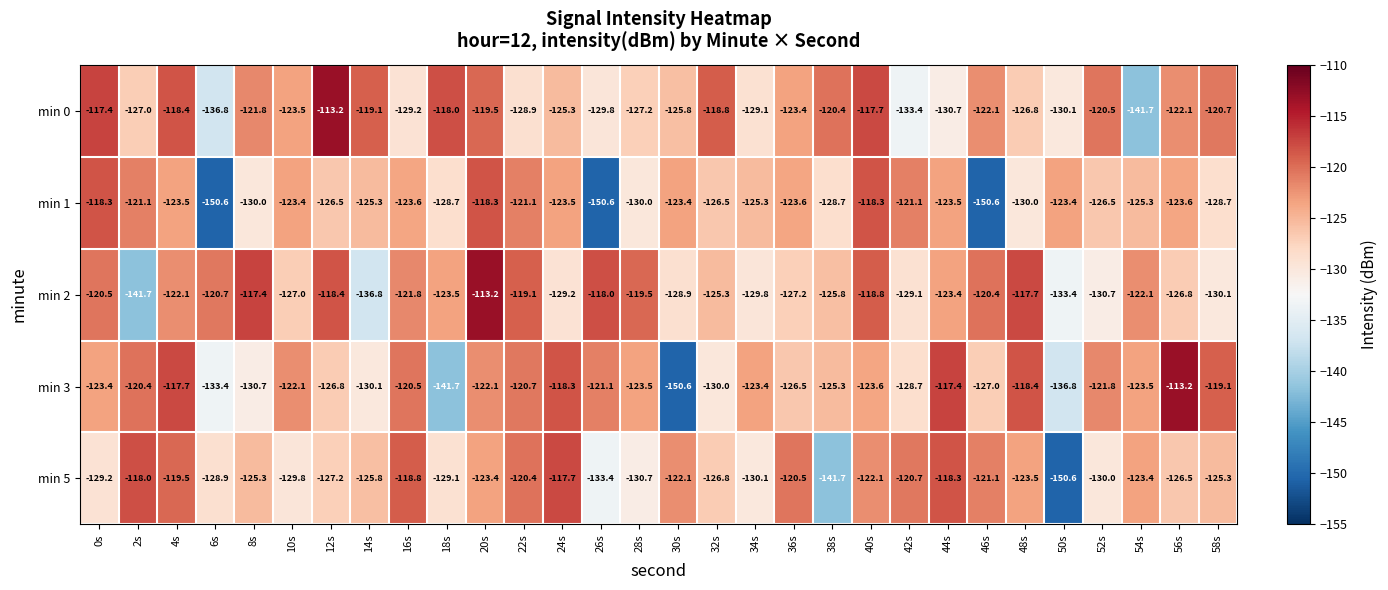

Which series has the widest spread of values?

min 3